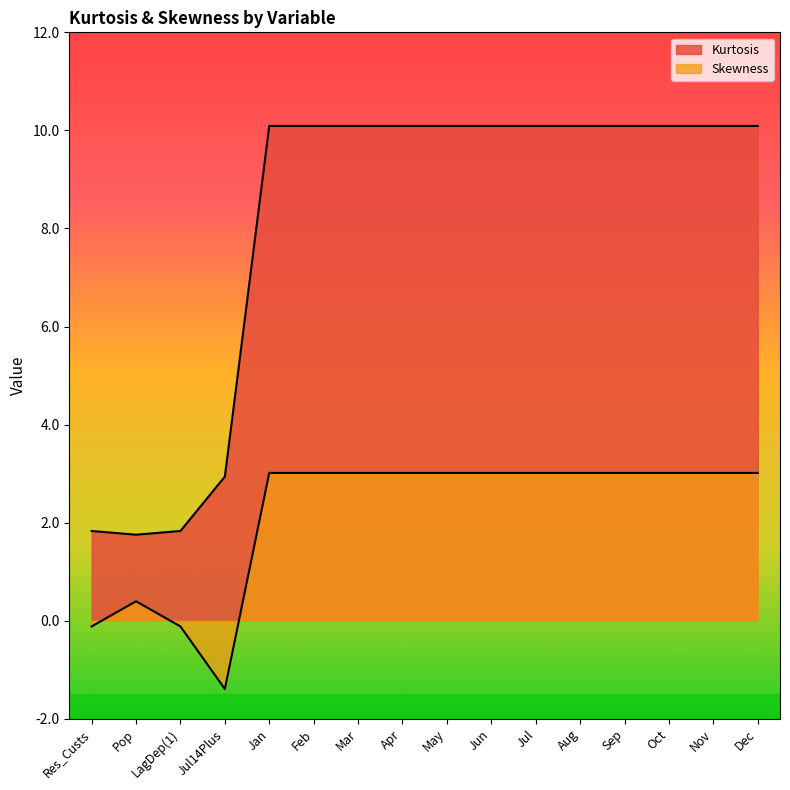

The value of Kurtosis at Feb is 15.2. True or false?

False